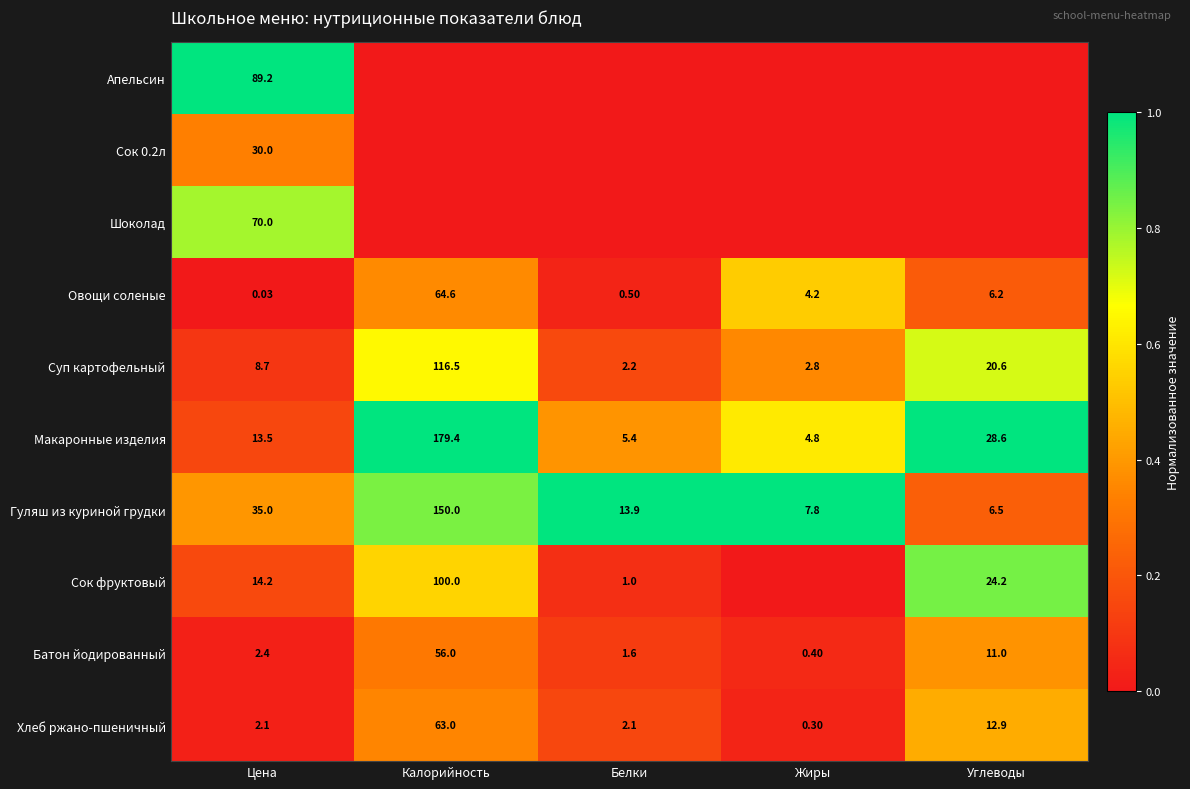

At which label is Хлеб ржано-пшеничный closest to 31?

Углеводы